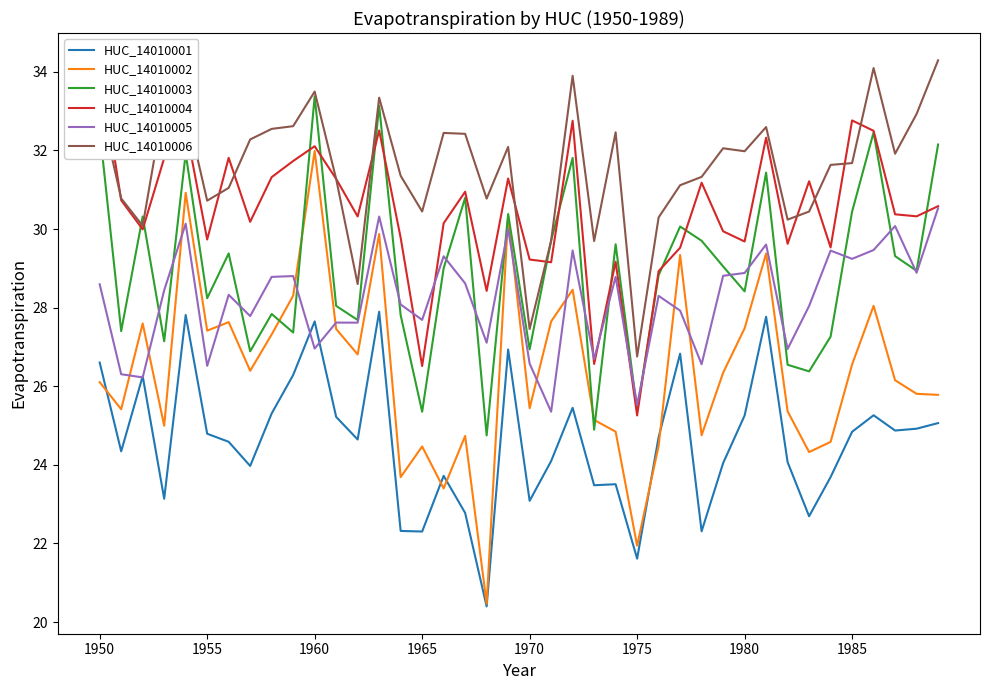

Read the HUC_14010005 value at 1965.

27.7